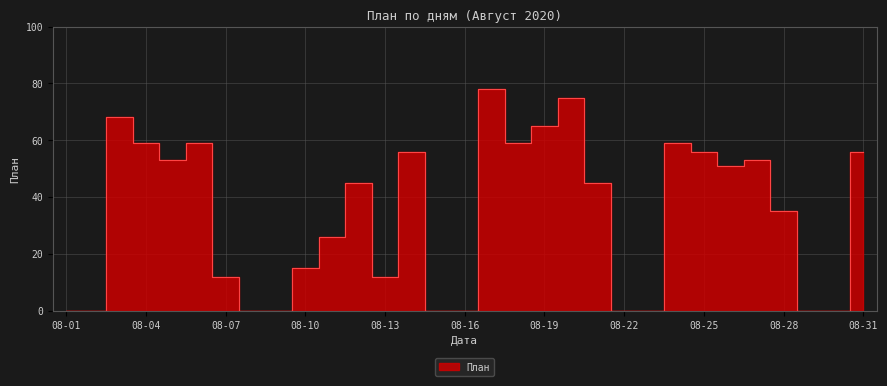

What is the value of the 28th point from the left?

35